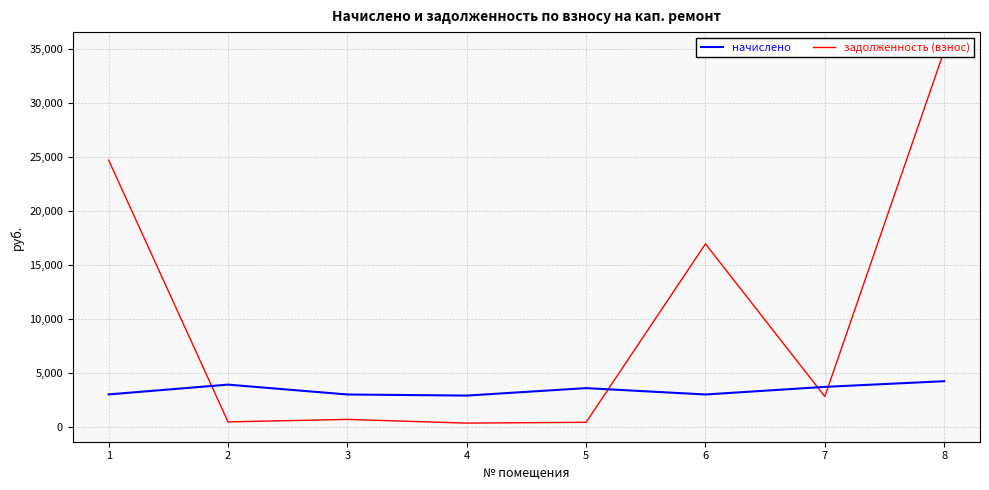

Where is задолженность (взнос) nearest to the value 17588?

6